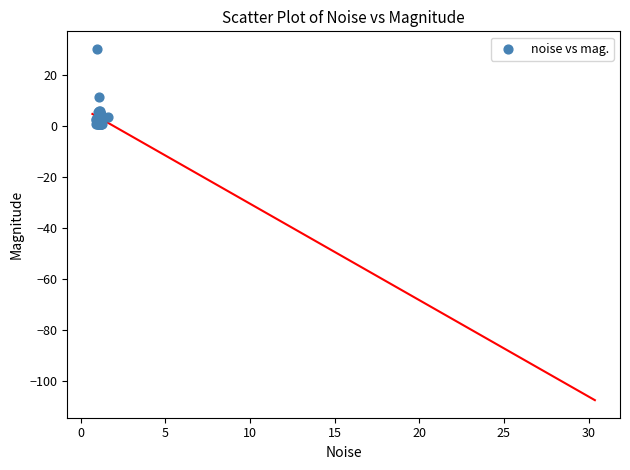

What Y value in the scatter plot is closest to 15?

11.5